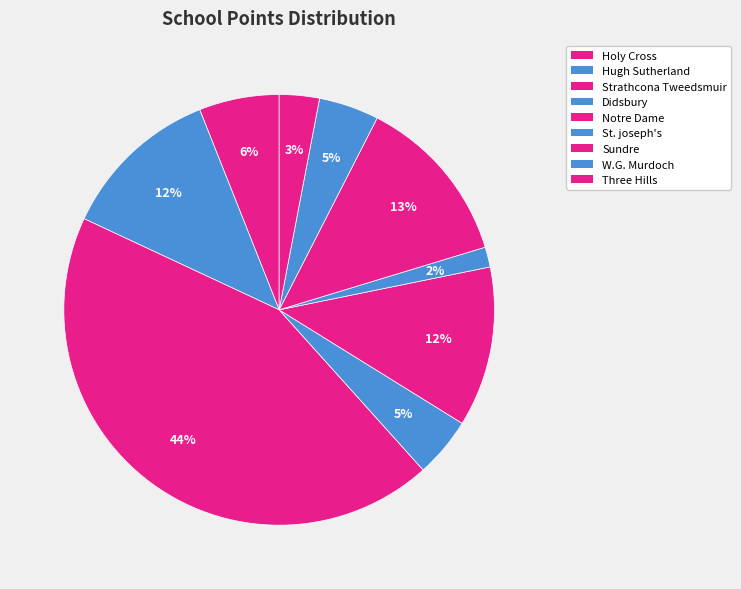

How many segments does this pie chart have?

9